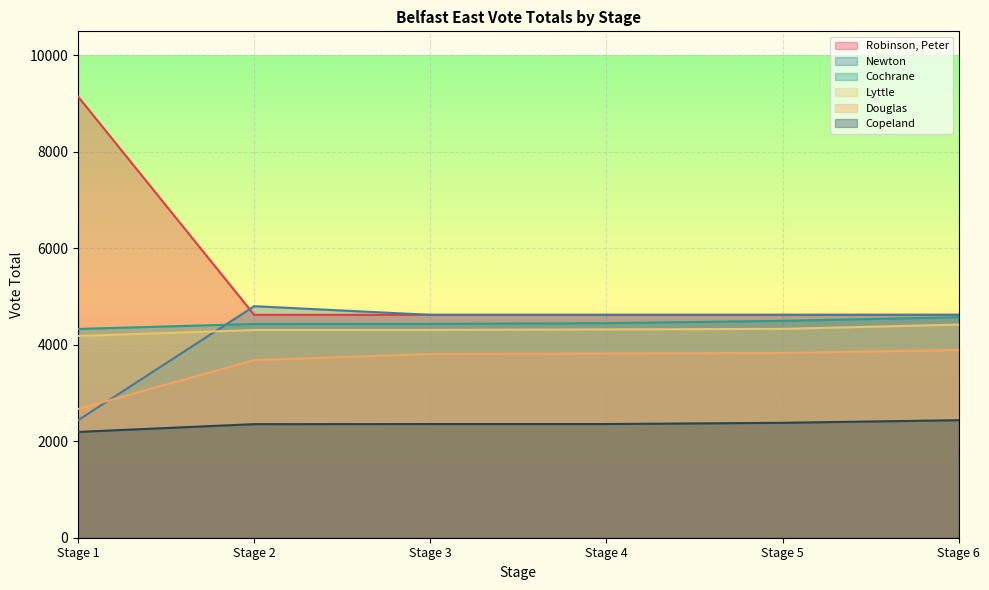

Which series has the largest total across all categories?

Robinson, Peter